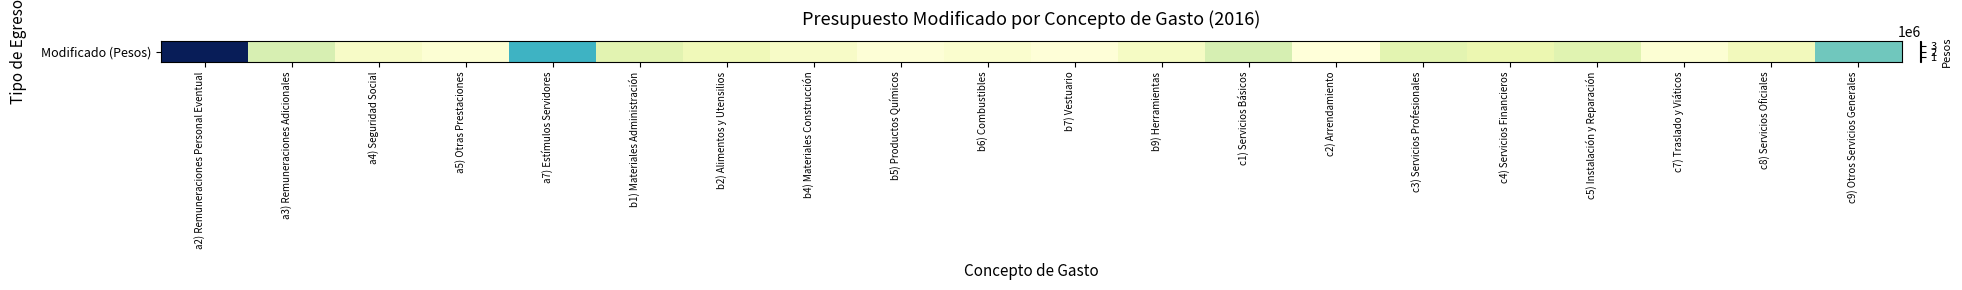

List the labels in order of value, largest first.

a2) Remuneraciones Personal Eventual, a7) Estímulos Servidores, c9) Otros Servicios Generales, c1) Servicios Básicos, a3) Remuneraciones Adicionales, c5) Instalación y Reparación, b1) Materiales Administración, c3) Servicios Profesionales, c4) Servicios Financieros, b2) Alimentos y Utensilios, c8) Servicios Oficiales, b9) Herramientas, b4) Materiales Construcción, a4) Seguridad Social, b6) Combustibles, c7) Traslado y Viáticos, a5) Otras Prestaciones, b5) Productos Químicos, b7) Vestuario, c2) Arrendamiento